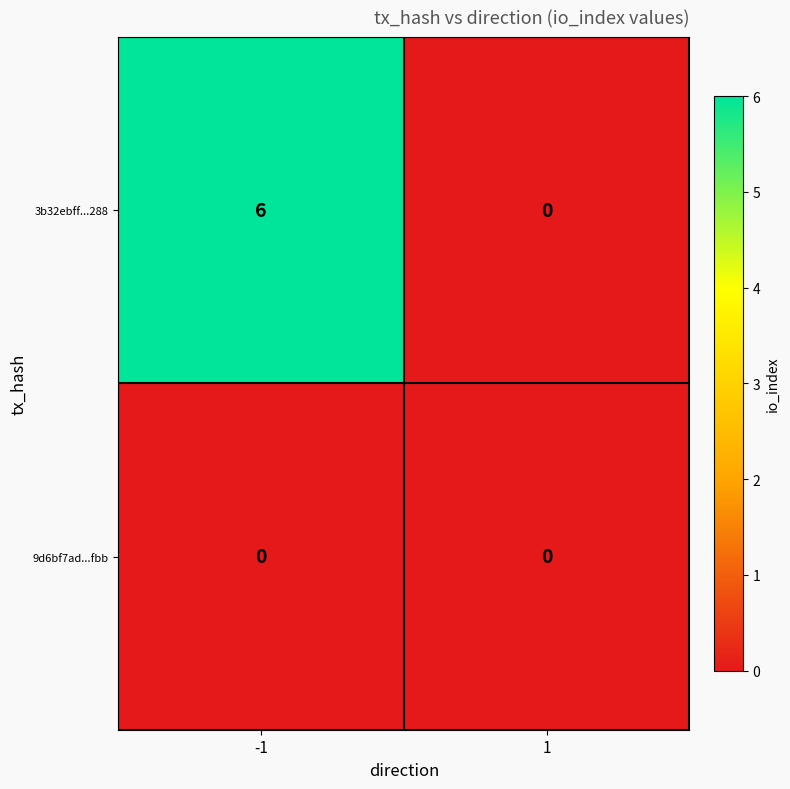

Which series has the largest total across all categories?

3b32ebff...288